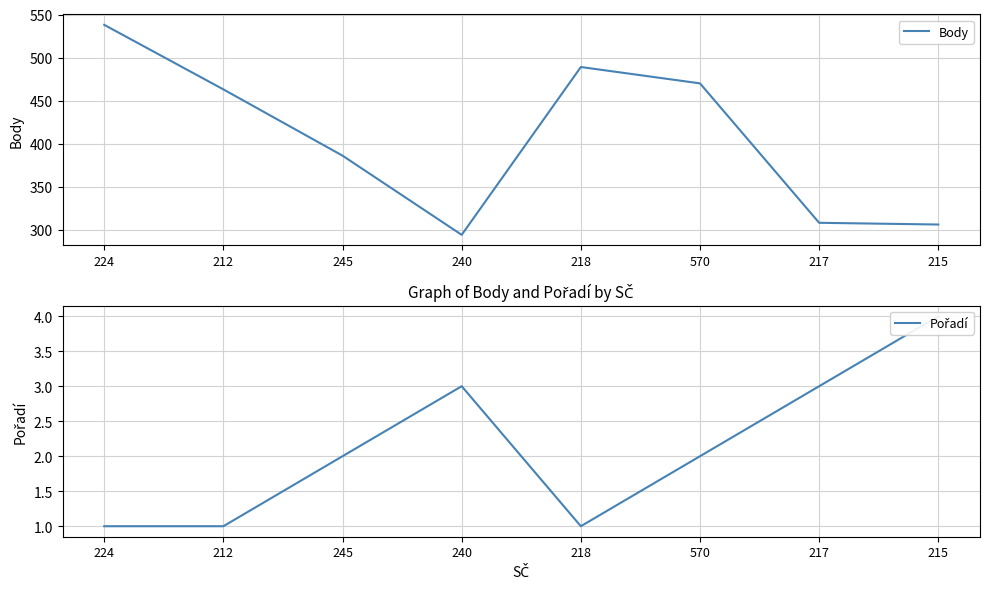

What is the difference between the Body values at 240 and 218?

195